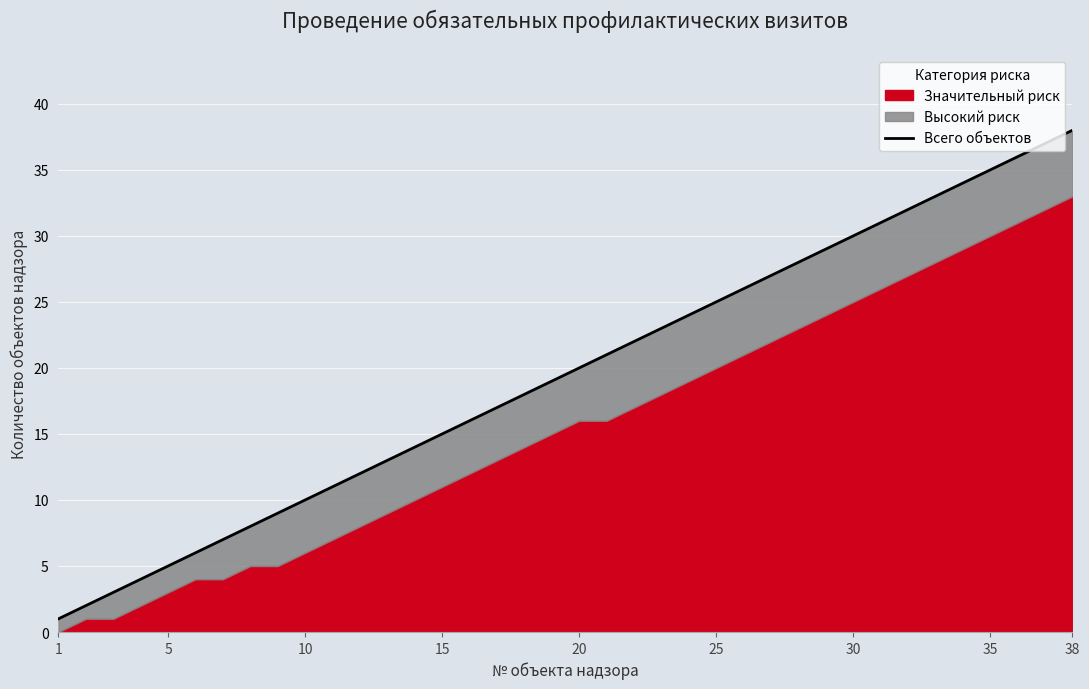

Where does the data first go above 20?

20